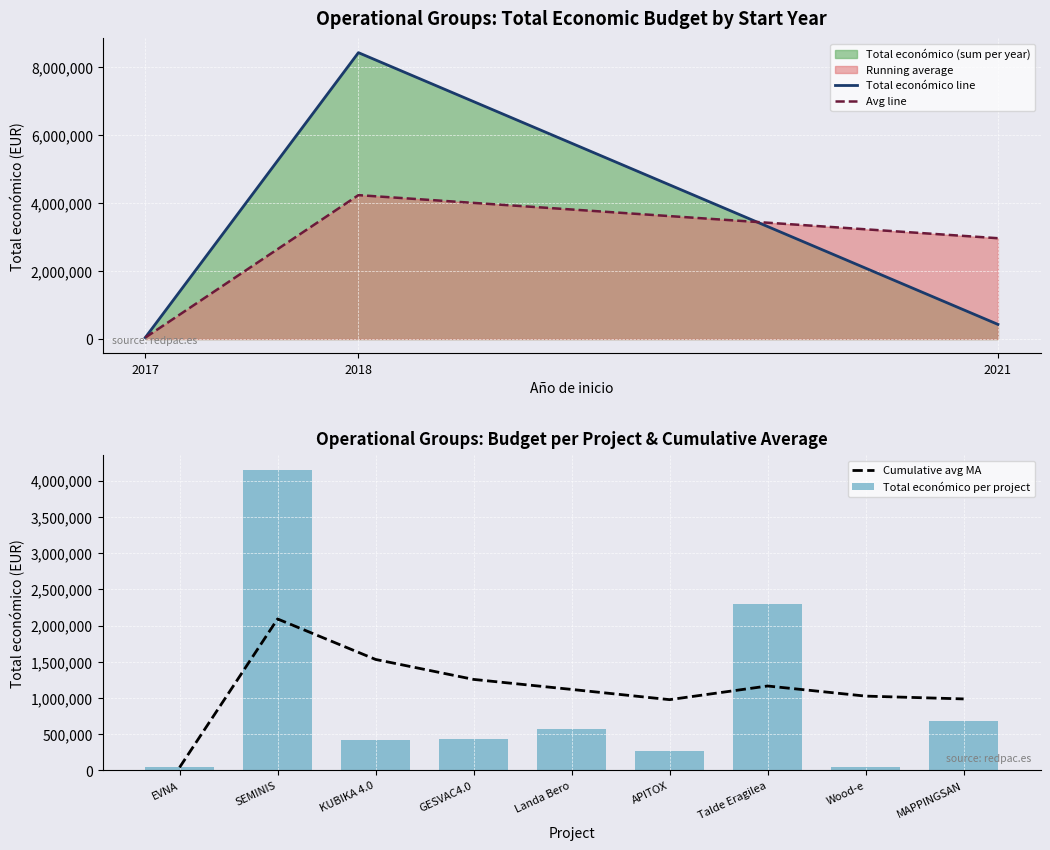

Are the bars horizontal?

No